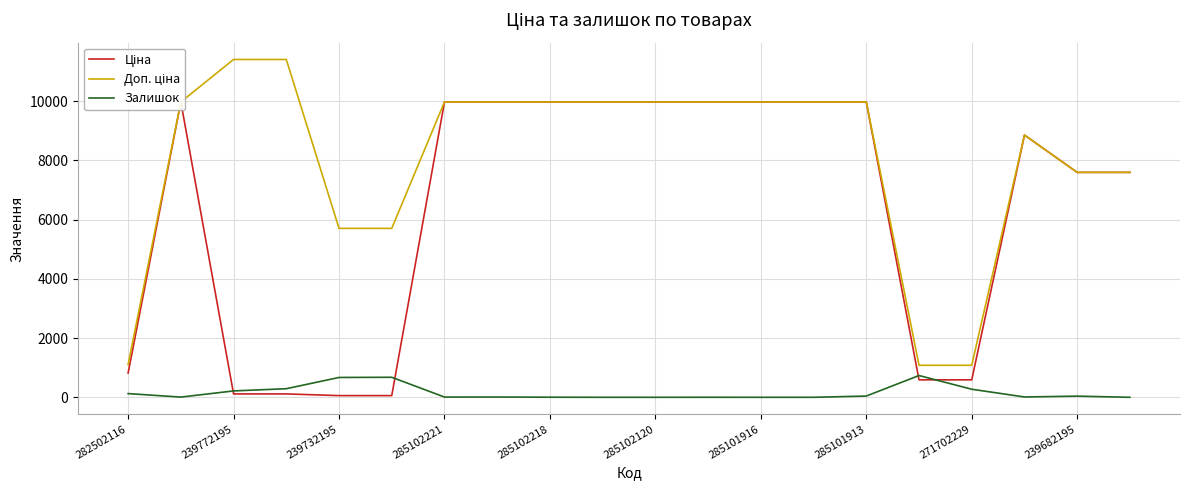

Rank the series at 15 from highest to lowest value.

Доп. ціна, Залишок, Ціна